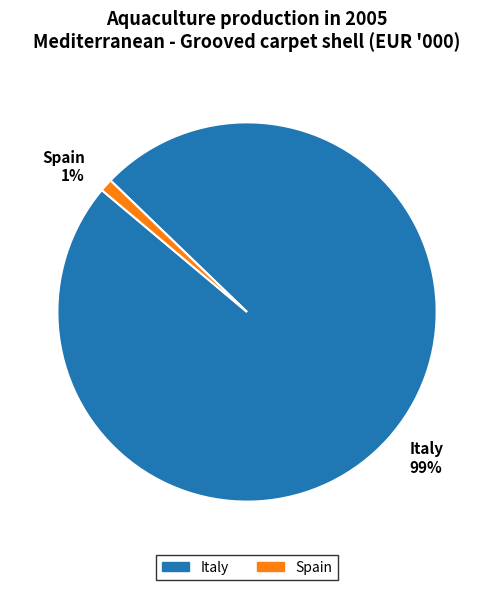

True or false: Spain accounts for 1% of the total.

True